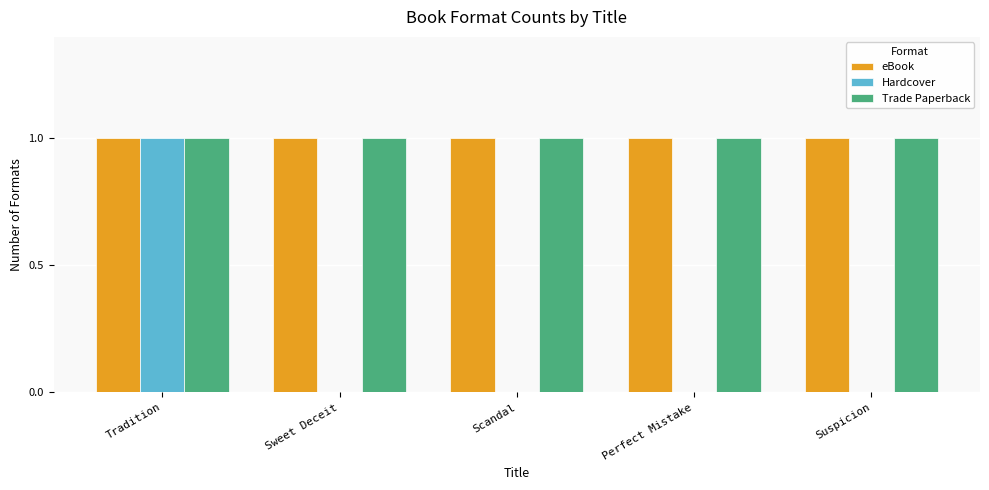

How many data points does each series have?

5